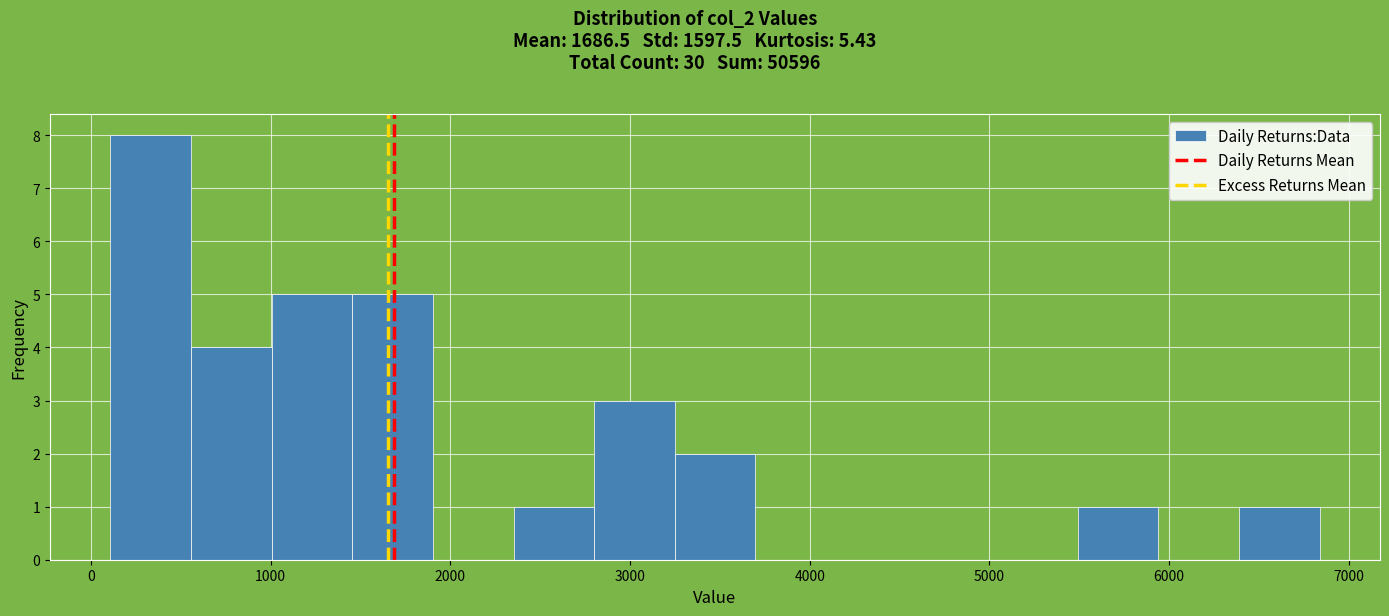

Reading left to right, transcribe this chart: for each bar, give the range it covers on the x-axis and its height. Neither the bar edges nor the heights are printed on the chart, so give them approximately, as read against the axes.

100 to 600: 8
600 to 1000: 4
1000 to 1500: 5
1500 to 1900: 5
1900 to 2400: 0
2400 to 2800: 1
2800 to 3200: 3
3200 to 3700: 2
3700 to 4100: 0
4100 to 4600: 0
4600 to 5000: 0
5000 to 5500: 0
5500 to 5900: 1
5900 to 6400: 0
6400 to 6800: 1